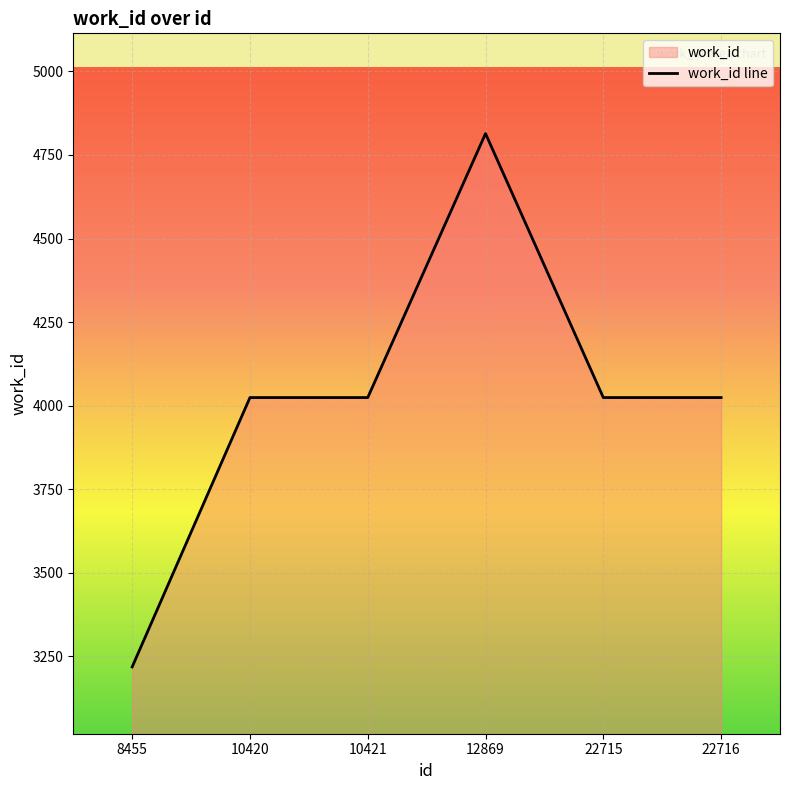

What is the minimum value shown in the chart?

3218